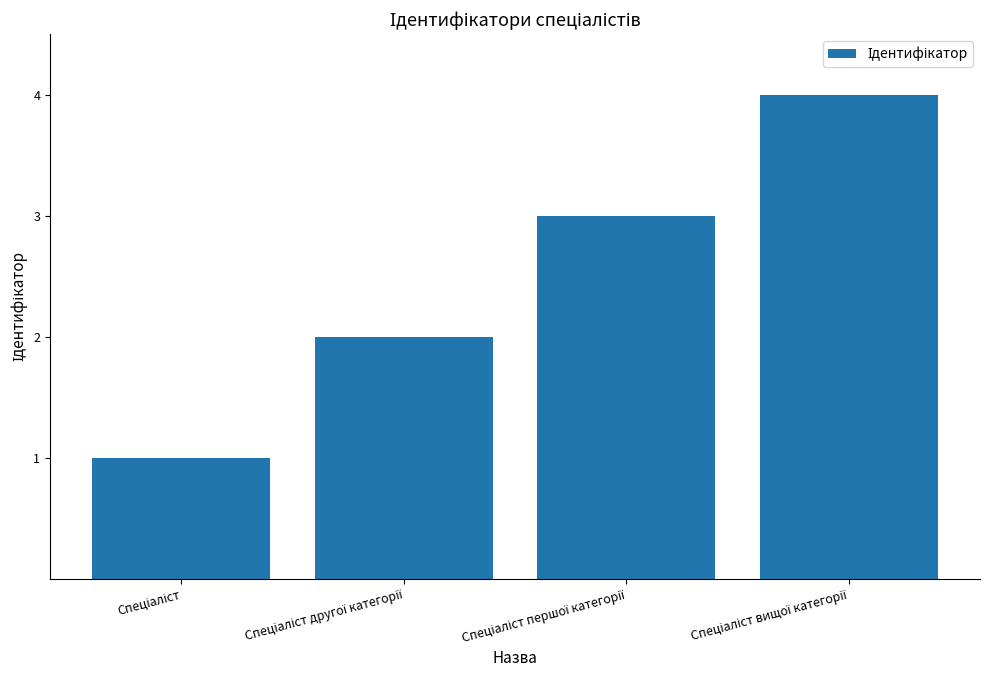

How many data points are less than 3?

2